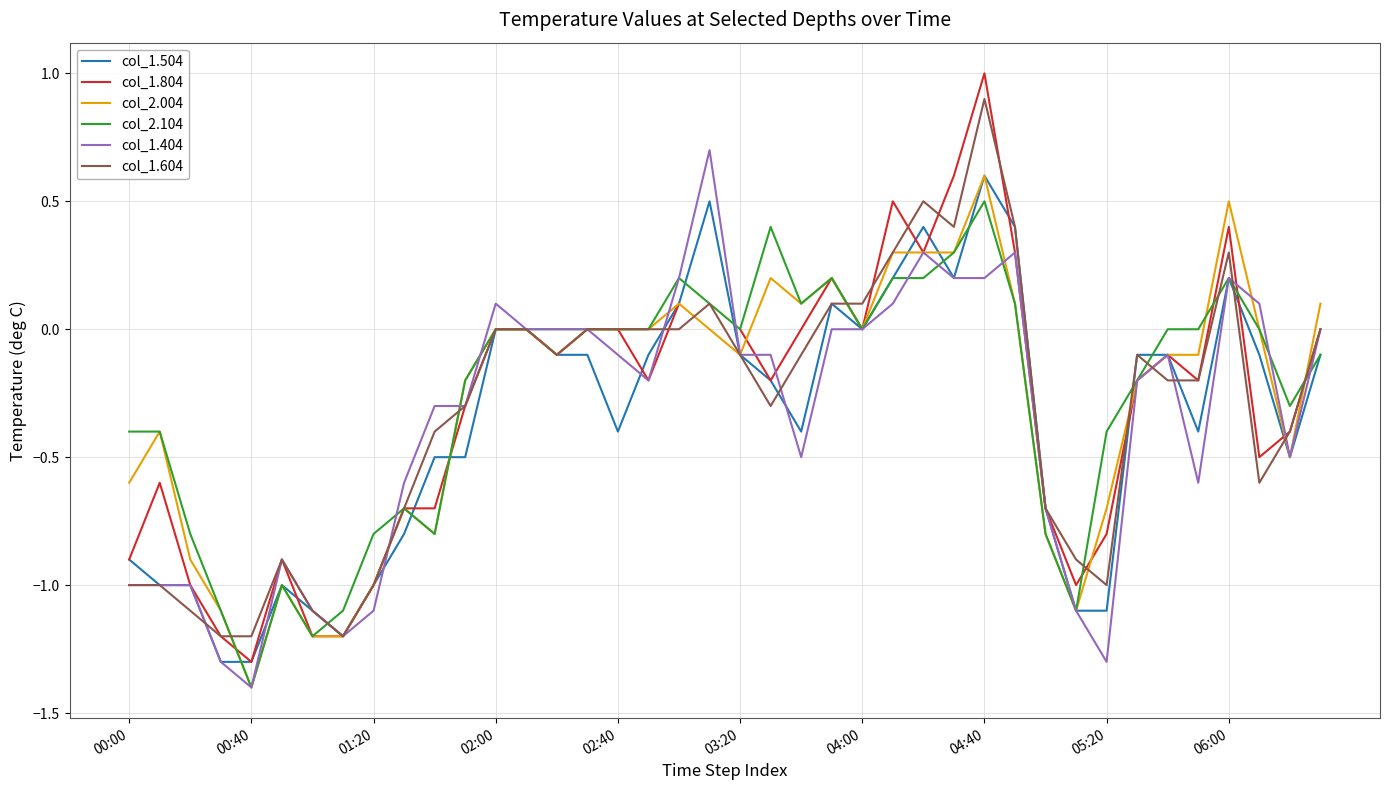

How many data points in col_1.404 are above 0?

10